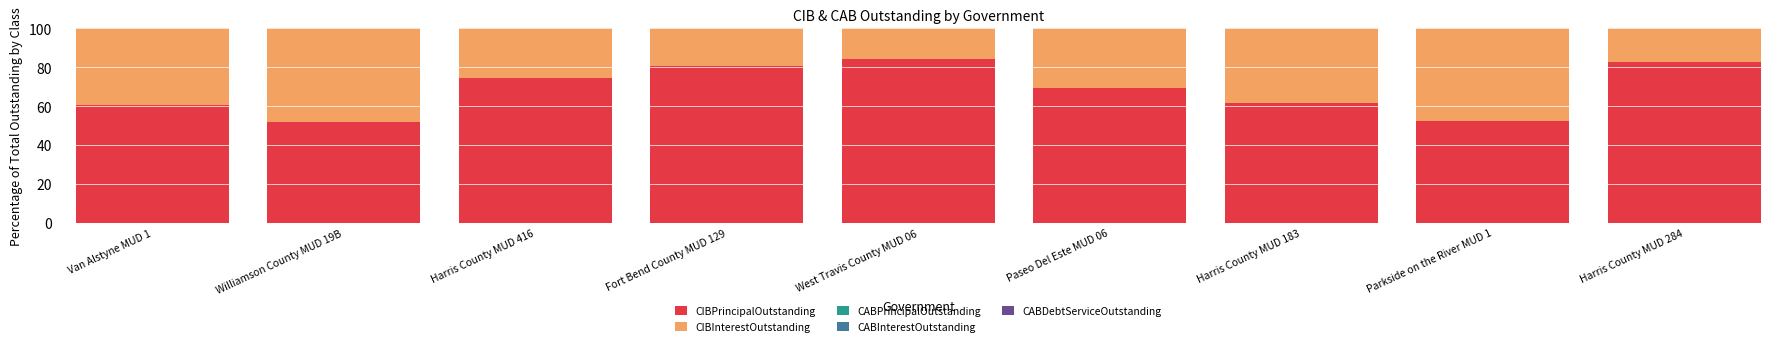

At which label does CIBPrincipalOutstanding first exceed 69?

Harris County MUD 416